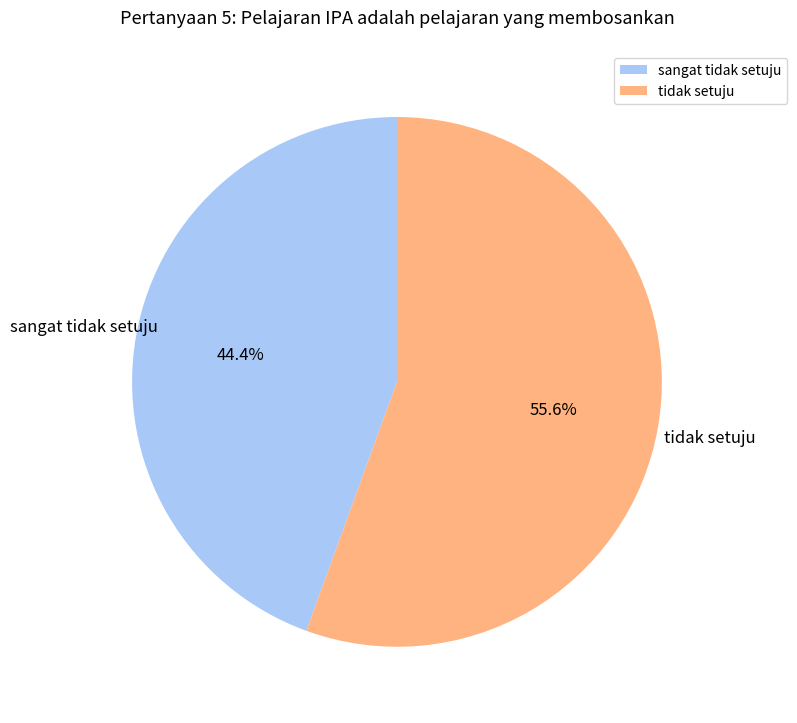

Rank the categories by value from lowest to highest.

sangat tidak setuju, tidak setuju